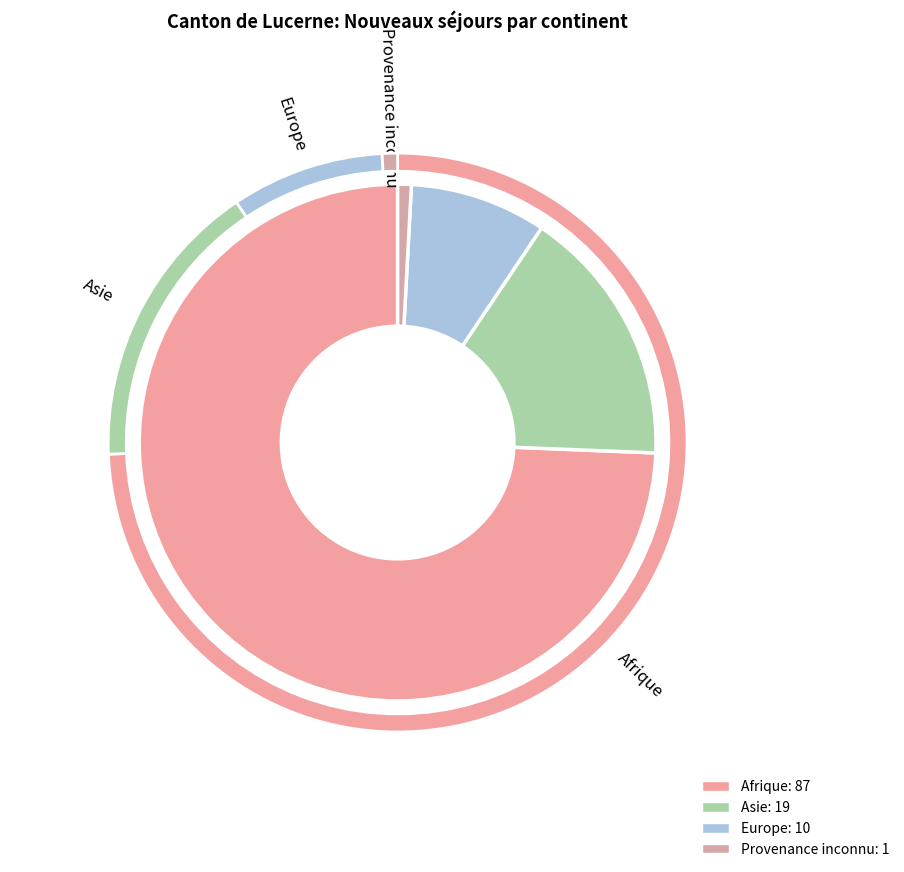

To the nearest percent, what percentage of the pie is Europe?

9%